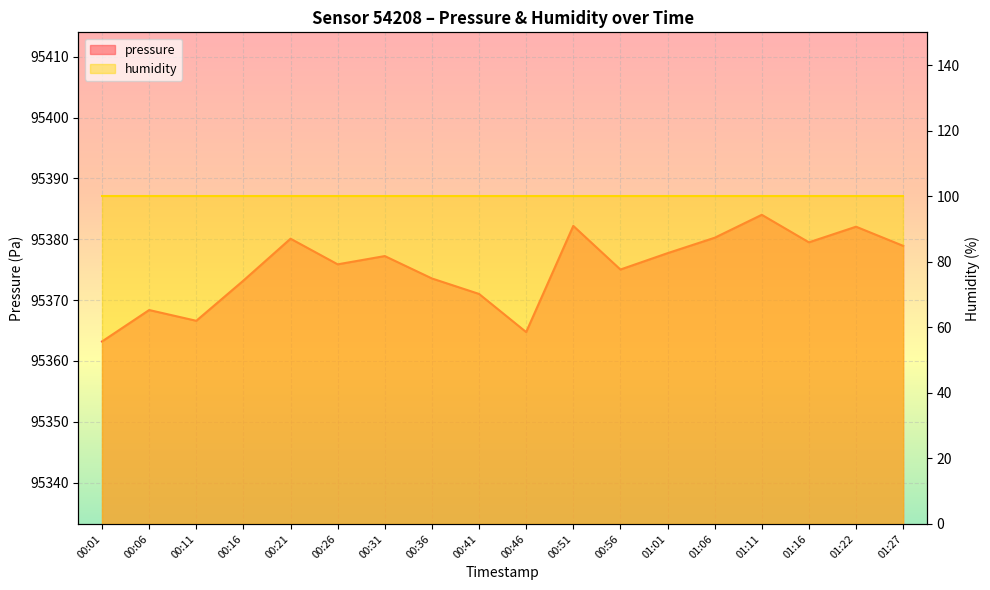

Count the number of categories in the chart.

18